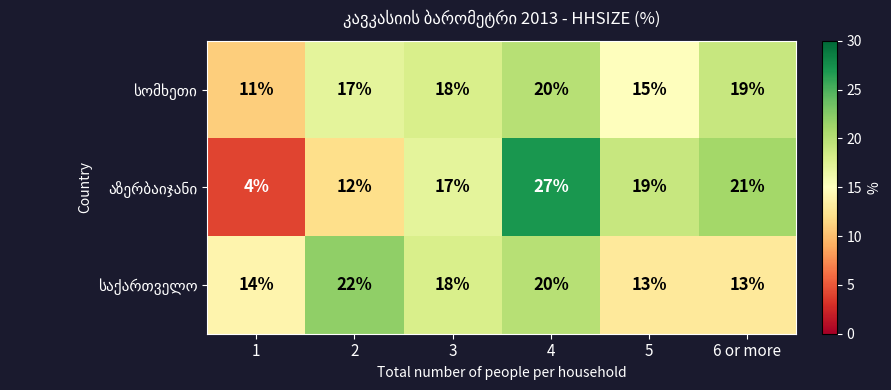

How many data points does each series have?

6